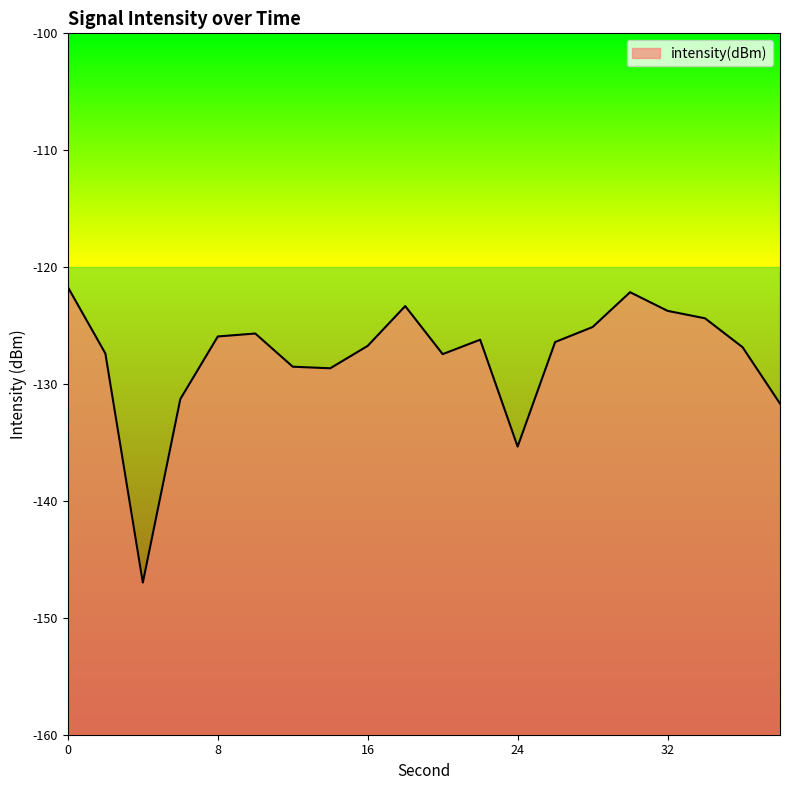

What is the minimum value shown in the chart?

-147.0